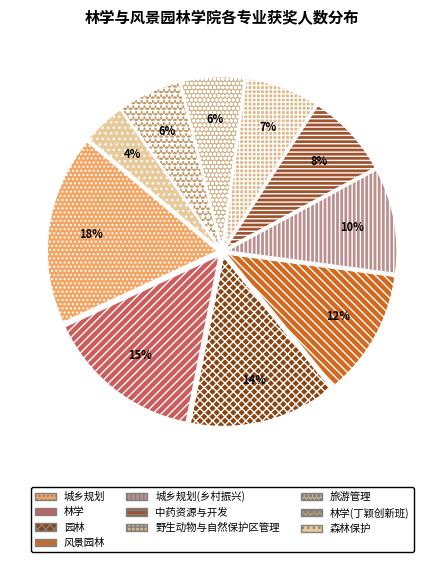

Is it true that 园林 is 14% of the pie?

True